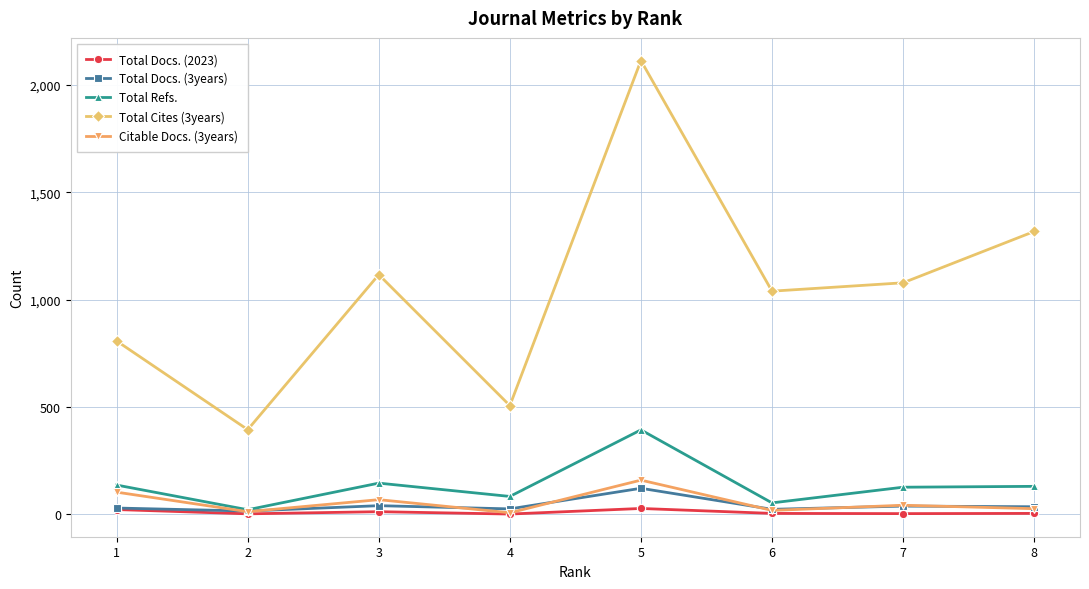

How many categories are shown in the chart?

8